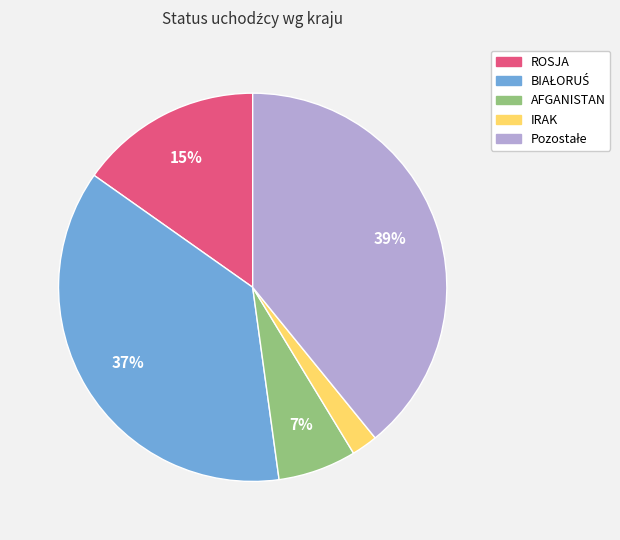

To the nearest percent, what is the average slice percentage?

20%